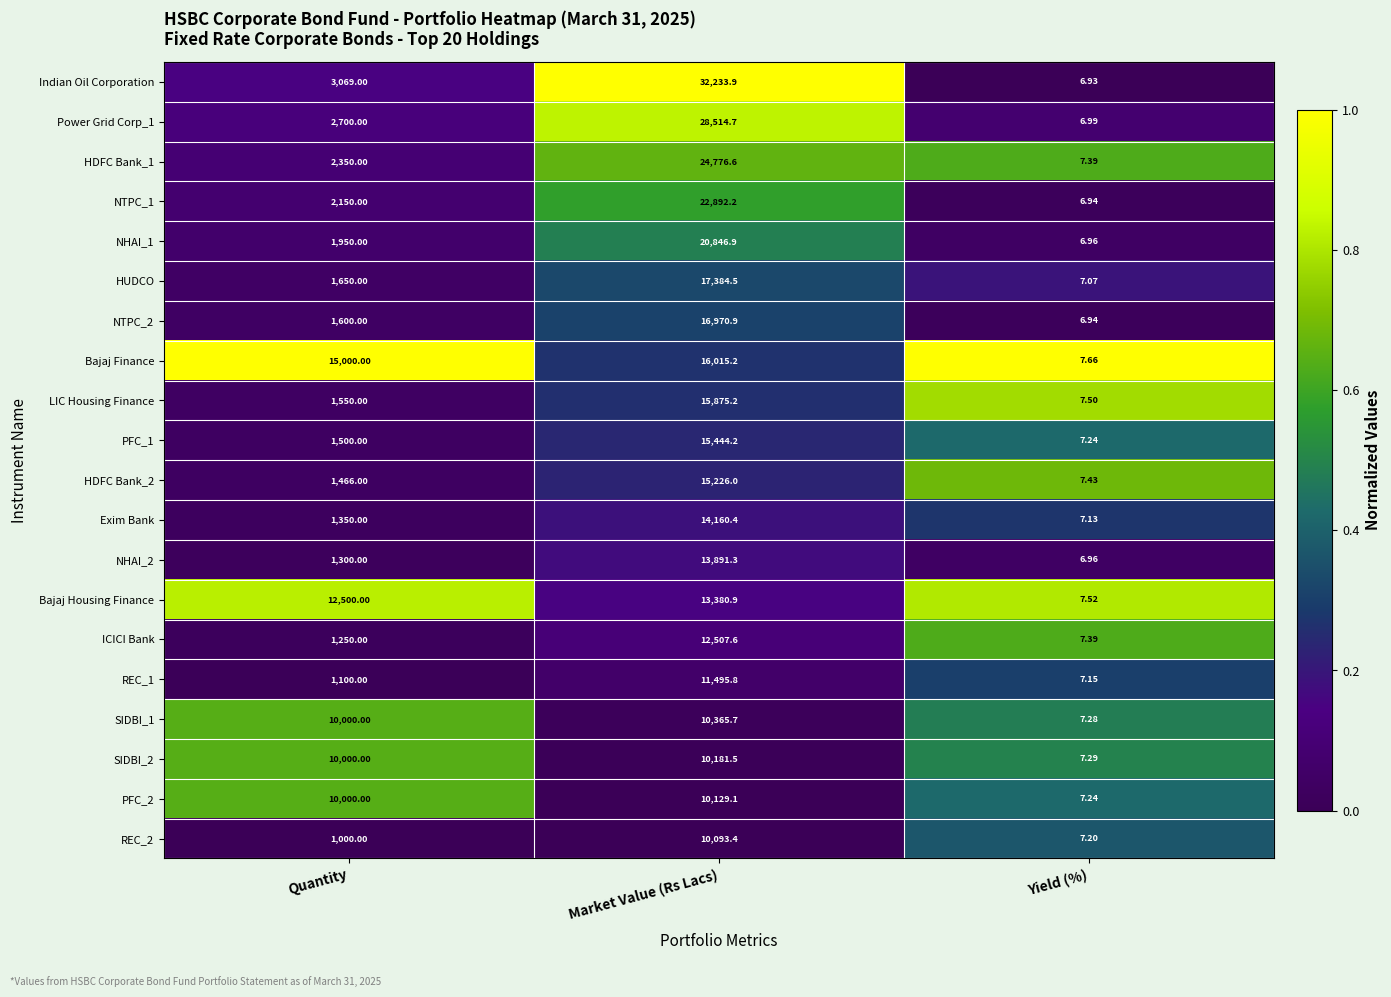

List the labels in order of HUDCO value, largest first.

Market Value (Rs Lacs), Quantity, Yield (%)